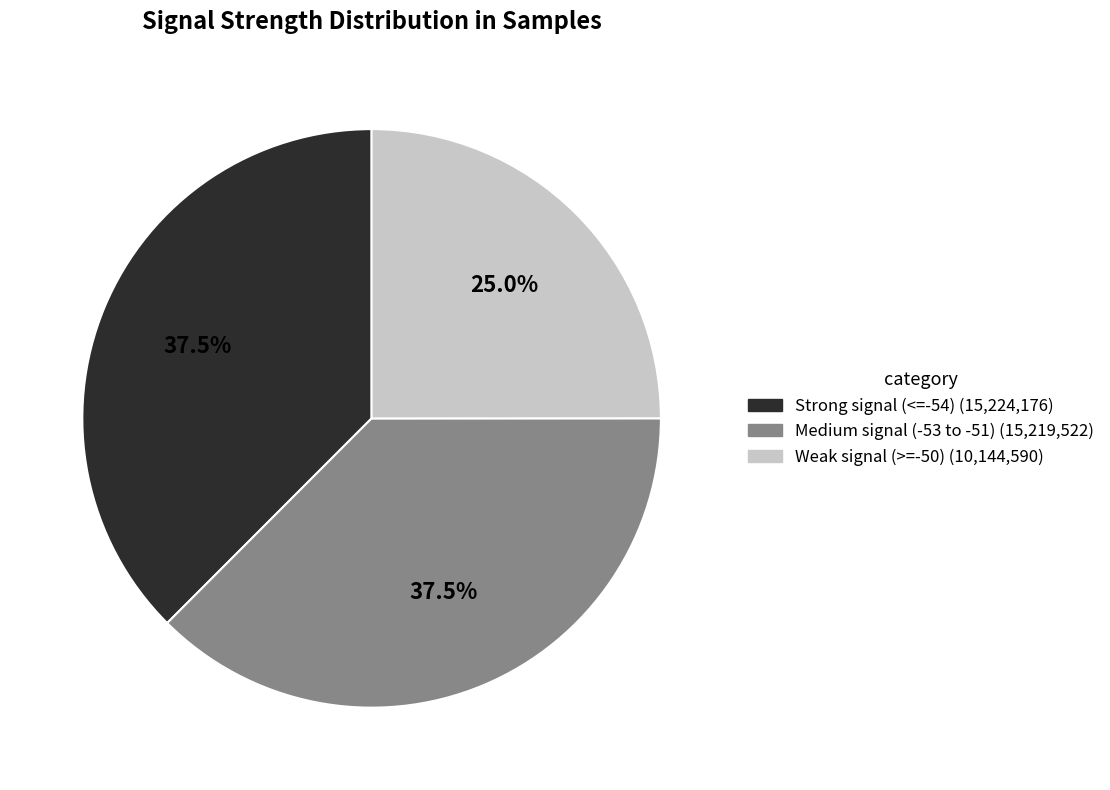

Is there any slice that represents more than half of the pie?

No